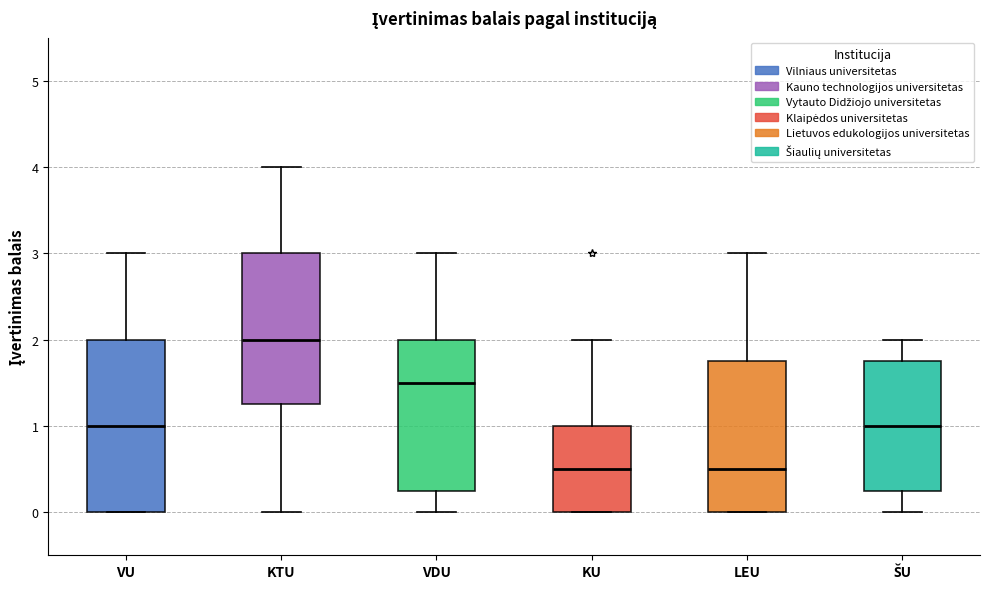

Reading left to right, read every box against the y-axis: the position of its median line, the range the box covers, and the ends of its whiskers. The values are not printed on the chart, so give them approximately, as read against the axis.

VU: median 1.0, box 0.0 to 2.0, whiskers 0.0 to 3.0
KTU: median 2.0, box 1.3 to 3.0, whiskers 0.0 to 4.0
VDU: median 1.5, box 0.3 to 2.0, whiskers 0.0 to 3.0
KU: median 0.5, box 0.0 to 1.0, whiskers 0.0 to 2.0
LEU: median 0.5, box 0.0 to 1.8, whiskers 0.0 to 3.0
ŠU: median 1.0, box 0.3 to 1.8, whiskers 0.0 to 2.0